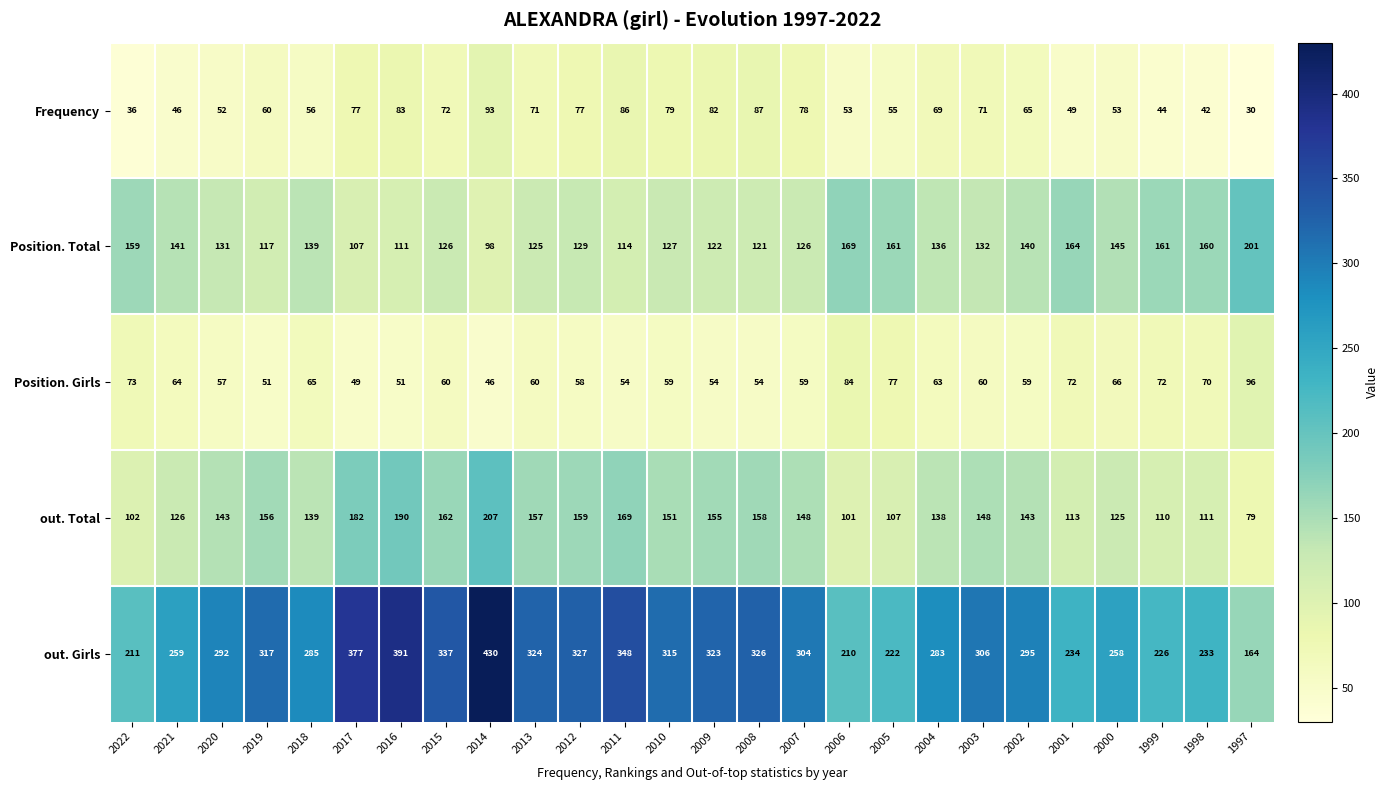

What is the difference between the out. Girls values at 2008 and 2018?

41